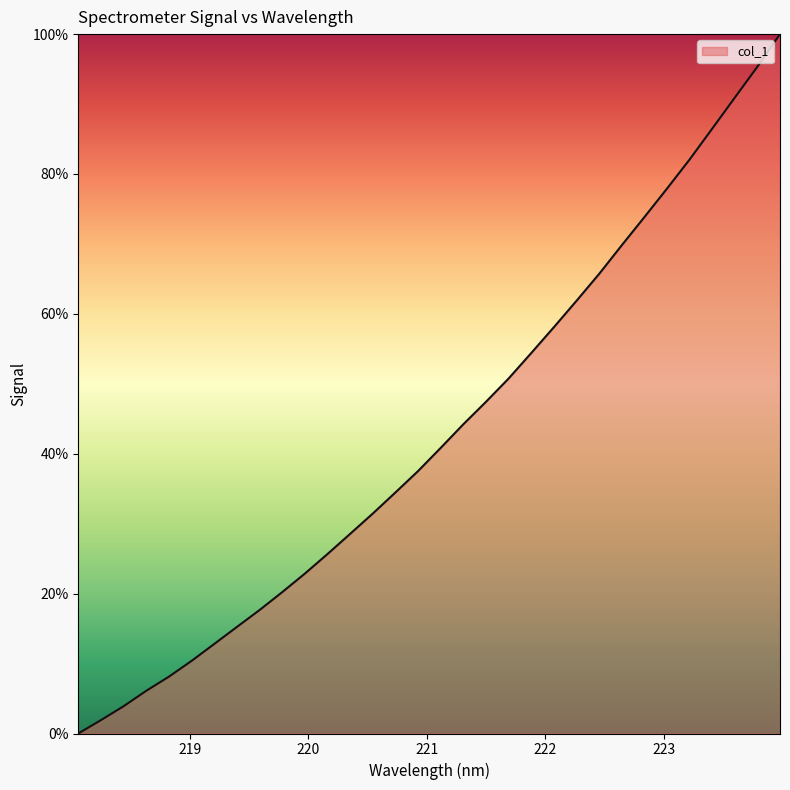

How many values are below 40?

16